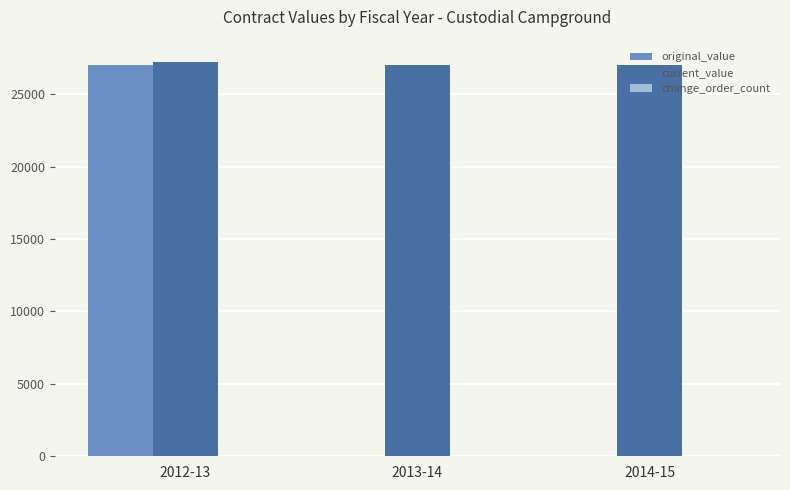

Which series changed the most between 2012-13 and 2013-14?

original_value